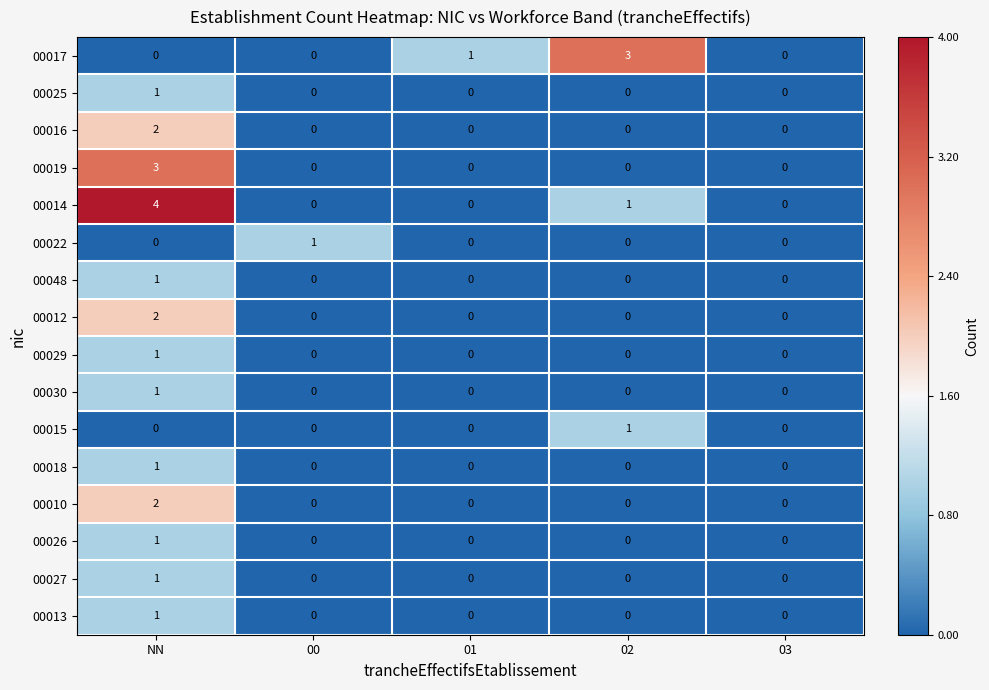

At which category does the chart reach its peak across all series?

NN